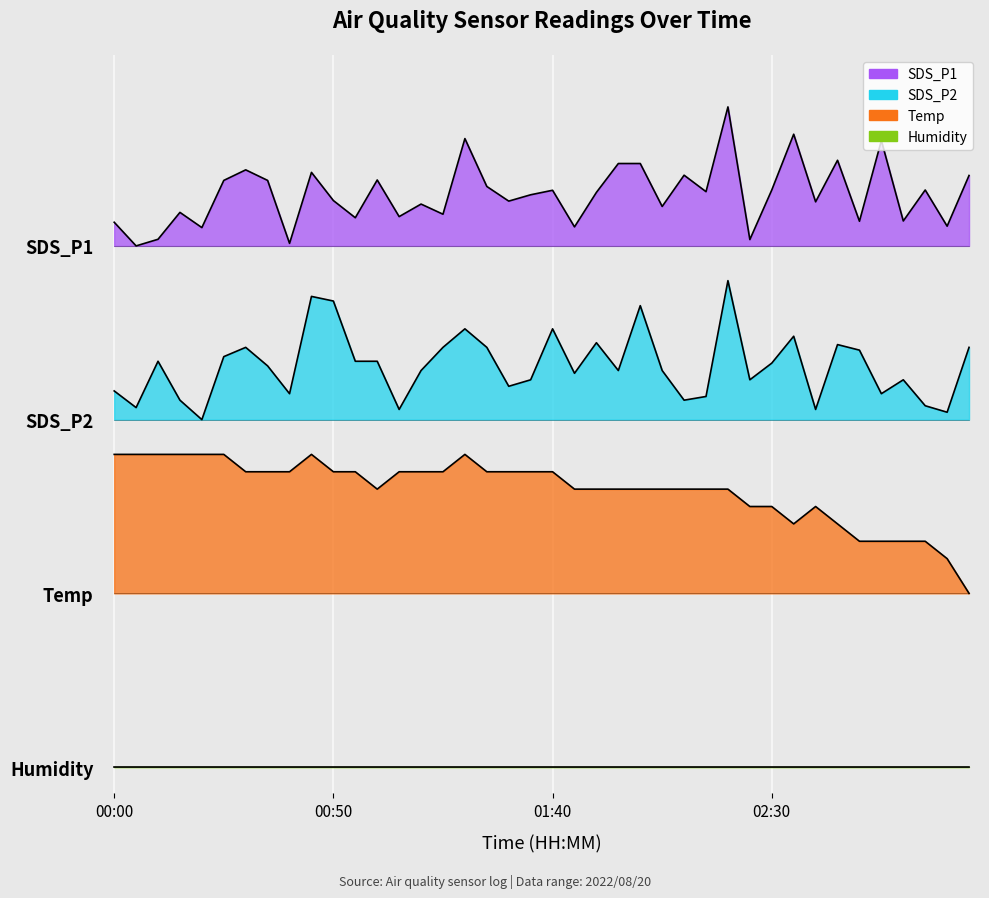

True or false: SDS_P2 and Temp intersect in this chart.

False